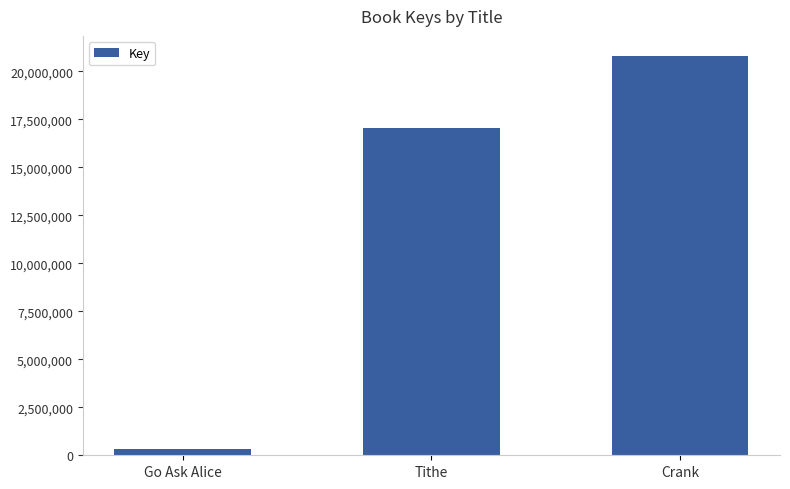

What is the label of the 1st bar from the right?

Crank